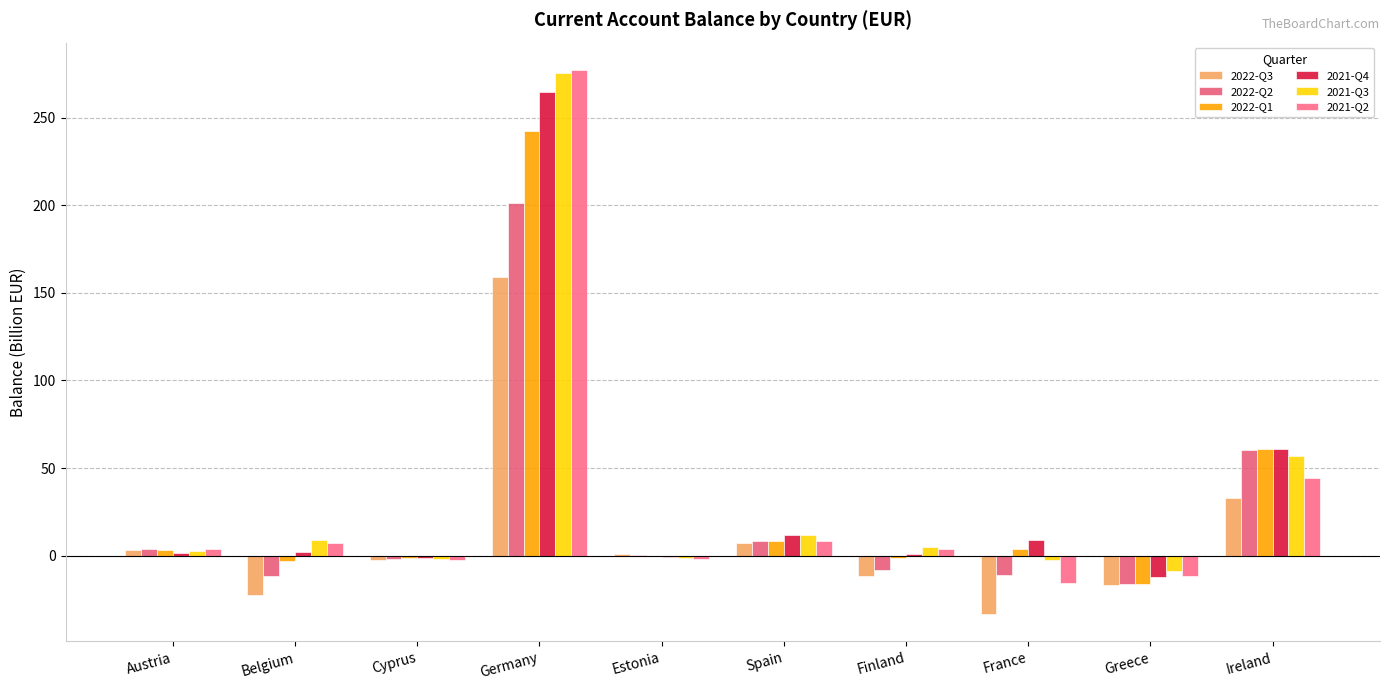

What are all the series names shown in the legend?

2022-Q3, 2022-Q2, 2022-Q1, 2021-Q4, 2021-Q3, 2021-Q2